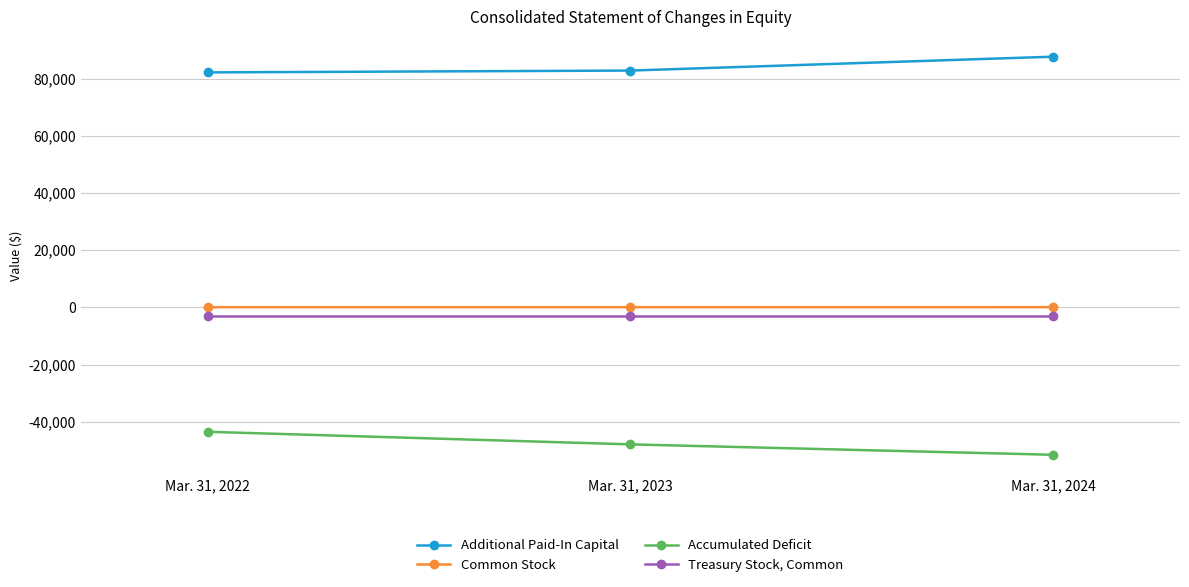

Rank the series by their maximum value, from highest to lowest.

Additional Paid-In Capital, Common Stock, Treasury Stock, Common, Accumulated Deficit